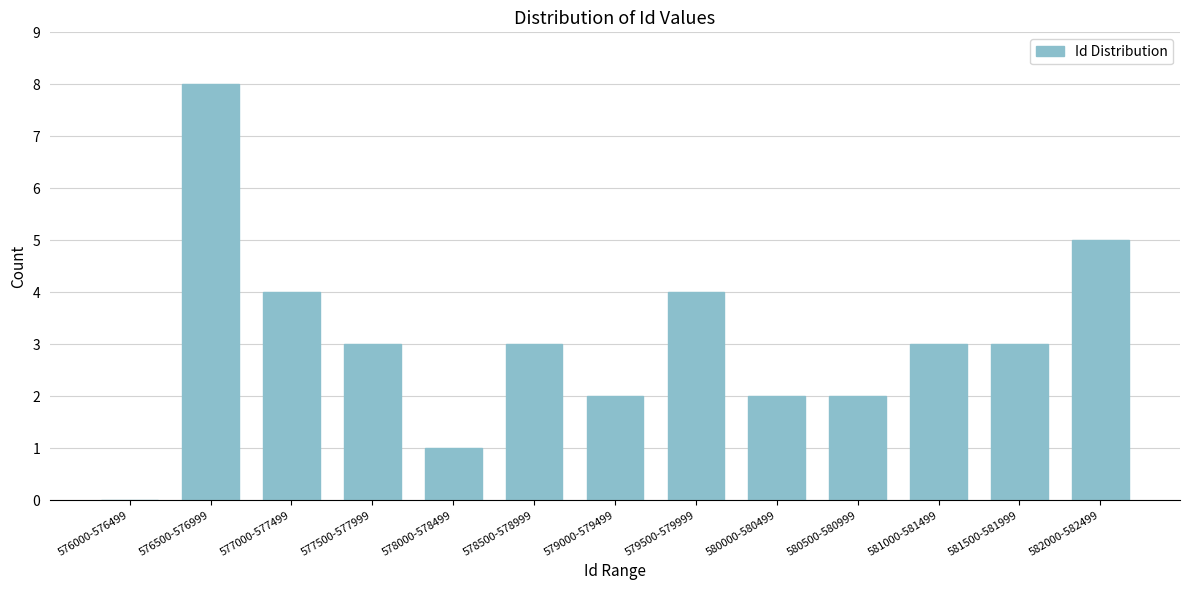

Reading right to left, list all the values displayed in this chart.

582000-582499=5	581500-581999=3	581000-581499=3	580500-580999=2	580000-580499=2	579500-579999=4	579000-579499=2	578500-578999=3	578000-578499=1	577500-577999=3	577000-577499=4	576500-576999=8	576000-576499=0